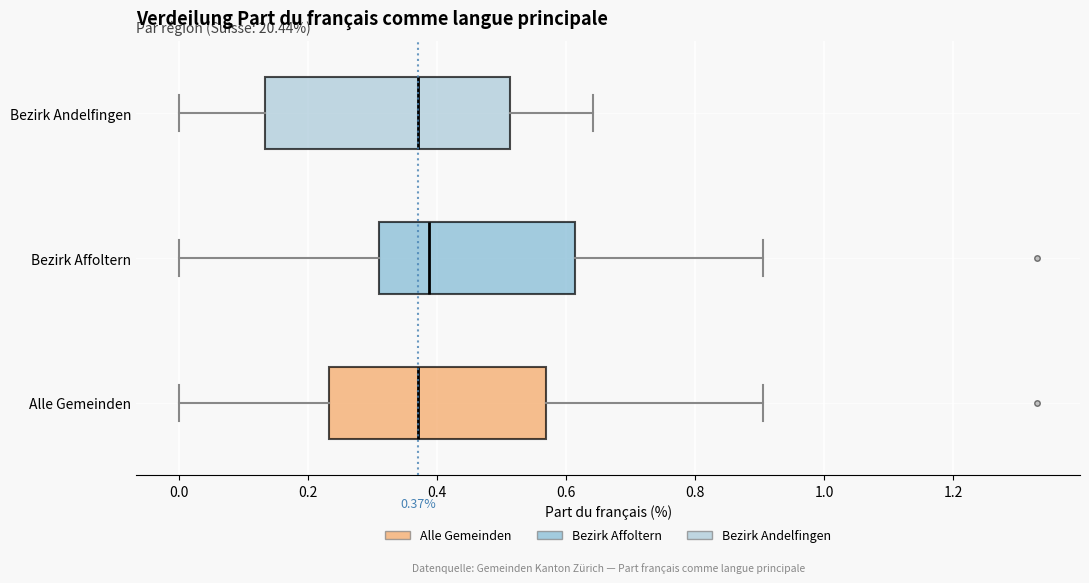

Which box is the widest, from its left edge to its right edge?

Bezirk Andelfingen